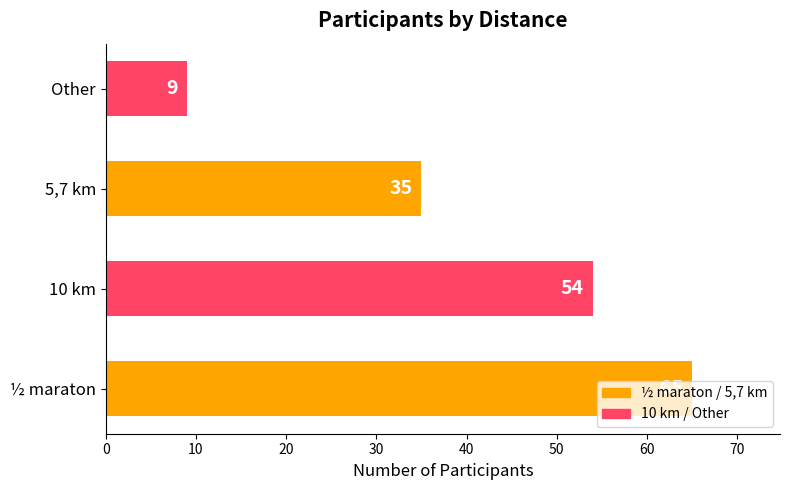

What is the average value?

41